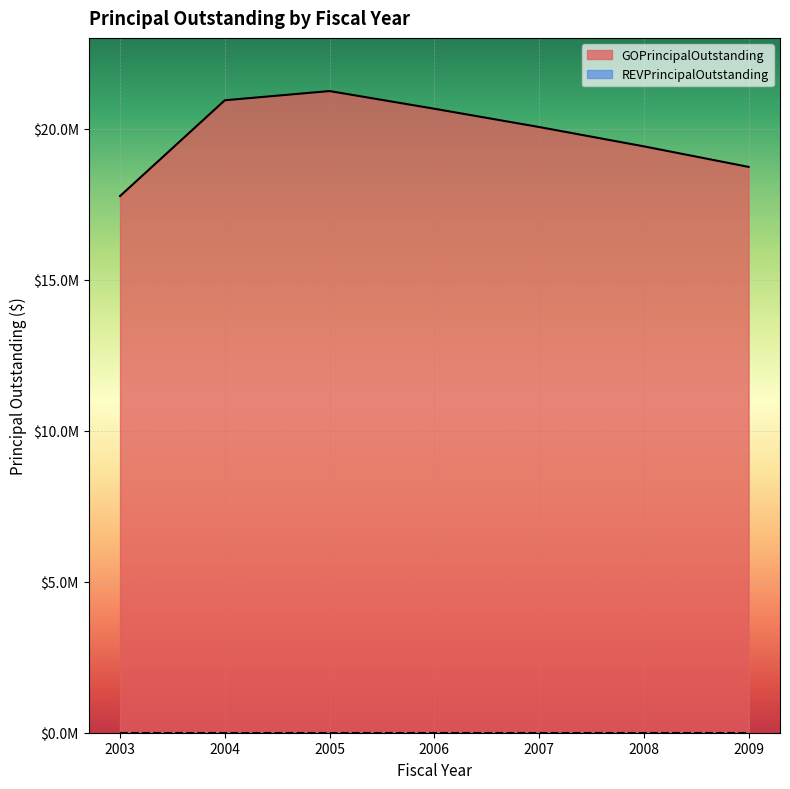

How many interior local peaks (higher than both neighbors) does the data have?

1